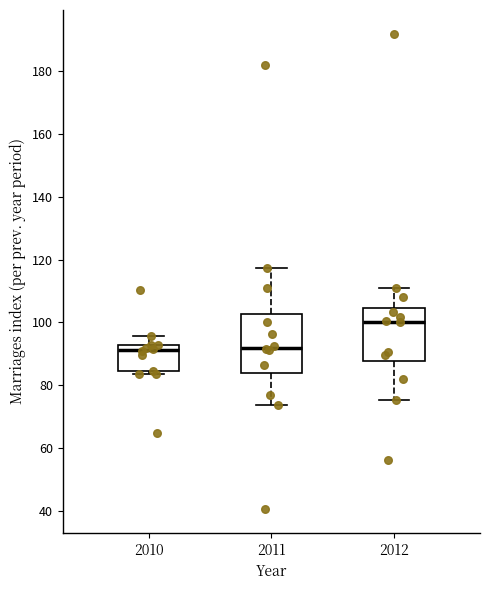

Reading left to right, read every box against the y-axis: the position of its median line, the range the box covers, and the ends of its whiskers. The values are not printed on the chart, so give them approximately, as read against the axis.

2010: median 92 (just below the box's upper edge), box 84 to 92, whiskers 84 (just below the box's lower edge) to 96
2011: median 92, box 84 to 102, whiskers 74 to 118
2012: median 100, box 88 to 104, whiskers 76 to 110